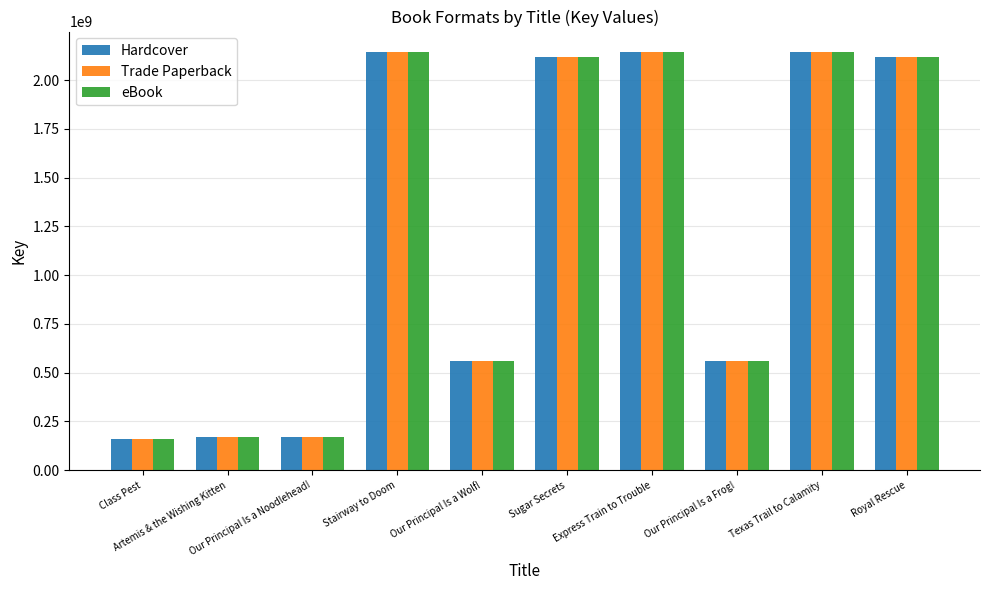

Where does the Trade Paperback series first go above 2117780057?

Stairway to Doom